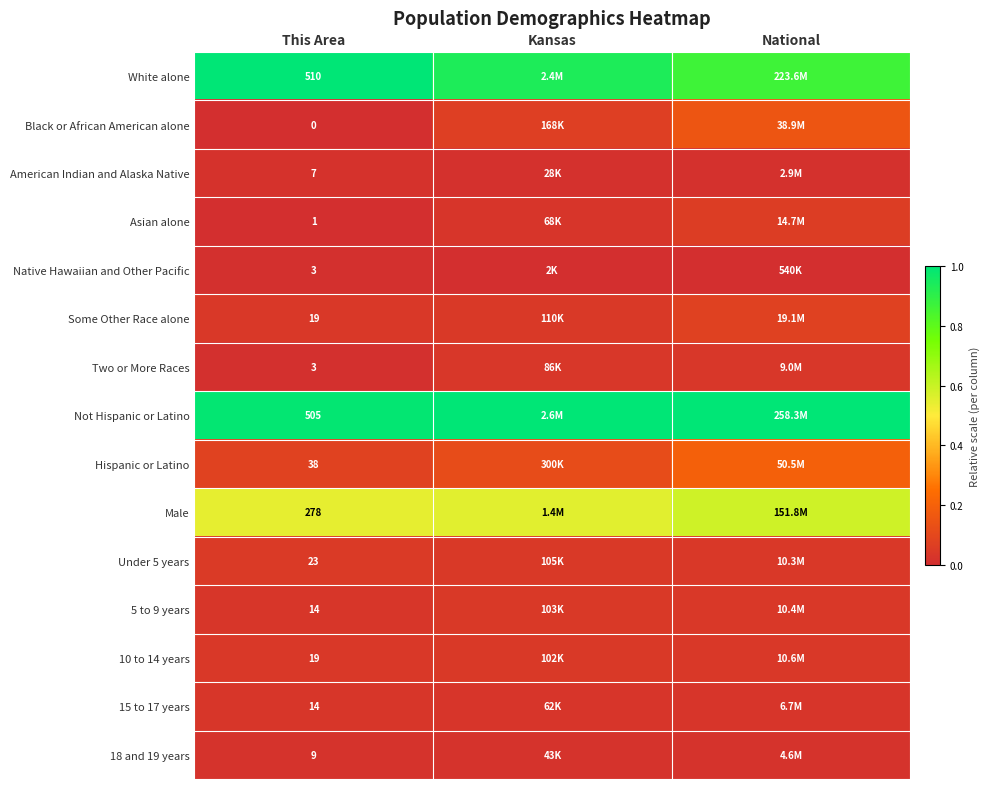

Is the value of White alone at Kansas greater than the value of Two or More Races at This Area?

Yes